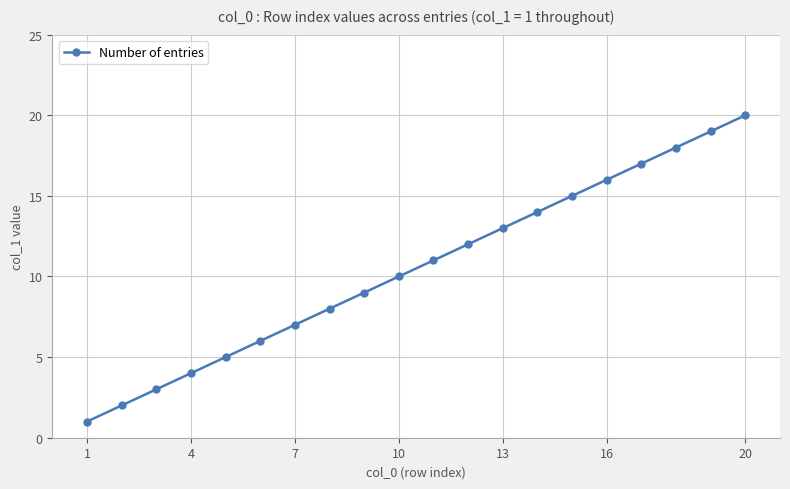

What is the minimum value shown in the chart?

1